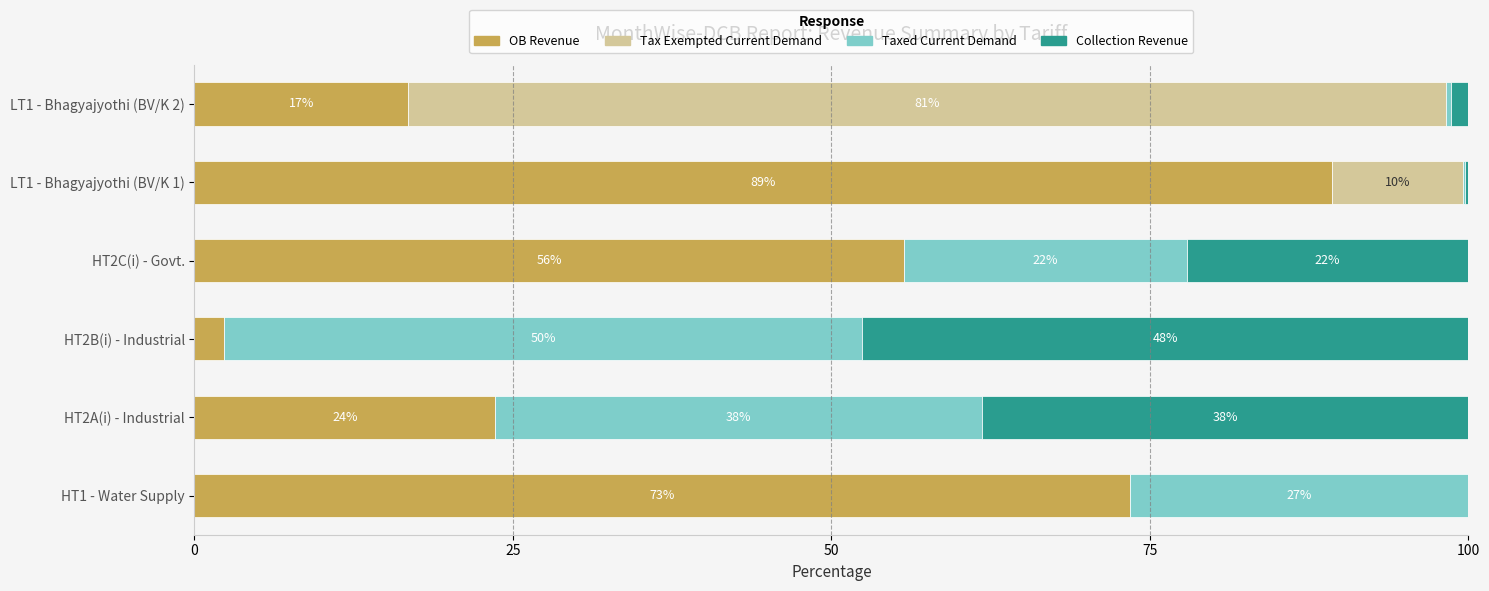

Reading left to right, transcribe all the data shown in this chart.

OB Revenue: 73.5	23.6	2.3	55.7	89.3	16.8
Tax Exempted Current Demand: 0.0	0.0	0.0	0.0	10.3	81.4
Taxed Current Demand: 26.5	38.2	50.2	22.2	0.2	0.4
Collection Revenue: 0.0	38.2	47.6	22.1	0.2	1.3